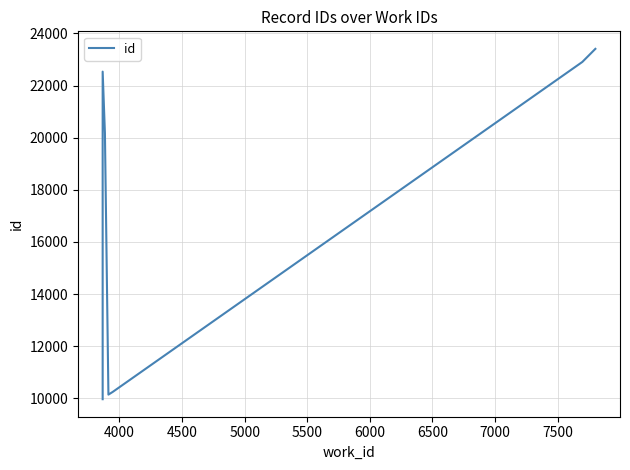

True or false: the data shows 40498 at 7500.

False